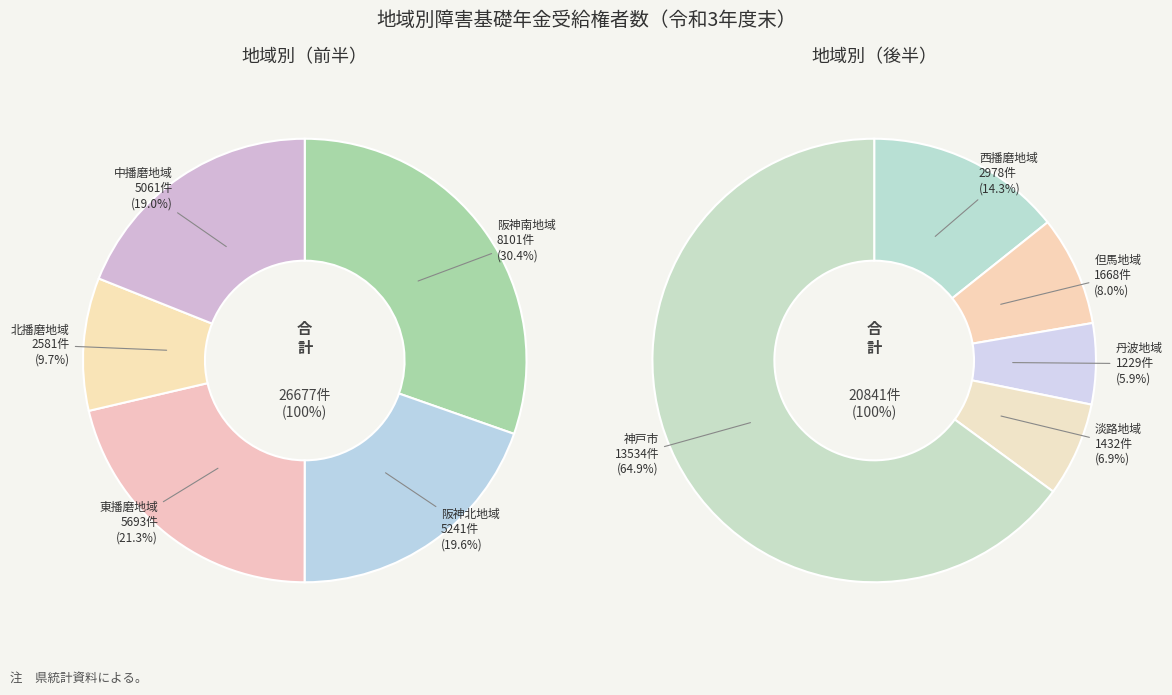

Rank the categories by value from lowest to highest.

丹波地域, 淡路地域, 但馬地域, 北播磨地域, 西播磨地域, 中播磨地域, 阪神北地域, 東播磨地域, 阪神南地域, 神戸市